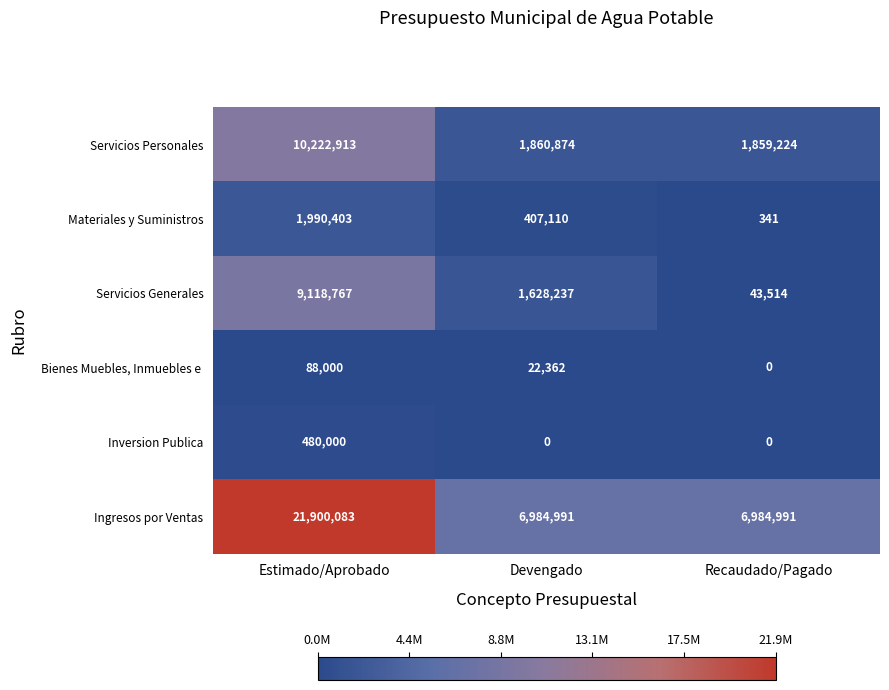

What is the sum of the Servicios Personales values at Devengado and Estimado/Aprobado?

12083787